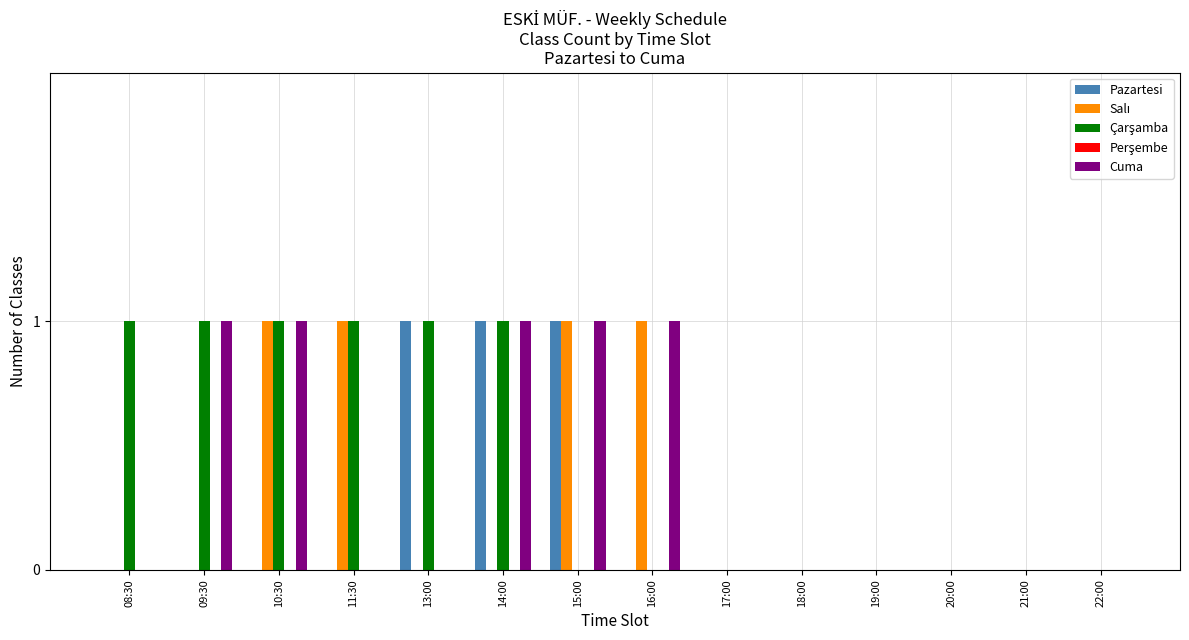

True or false: Cuma has a value of 0 at 11:30.

True